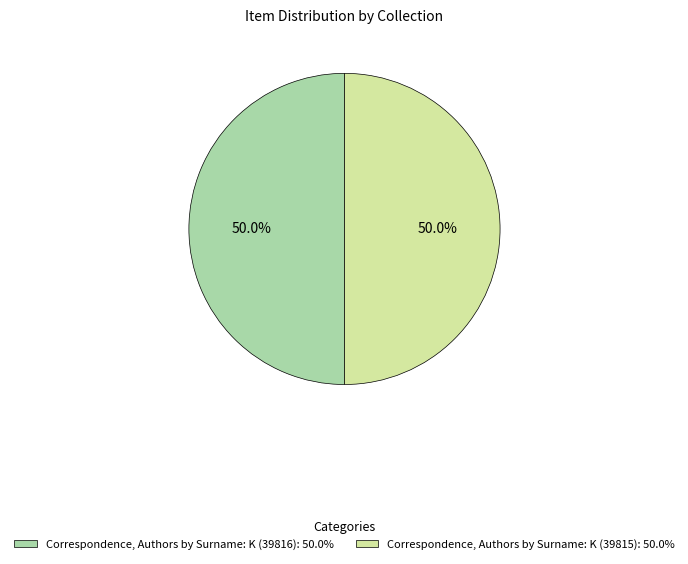

The Correspondence, Authors by Surname: K (39816) slice represents 50% of the pie. True or false?

True